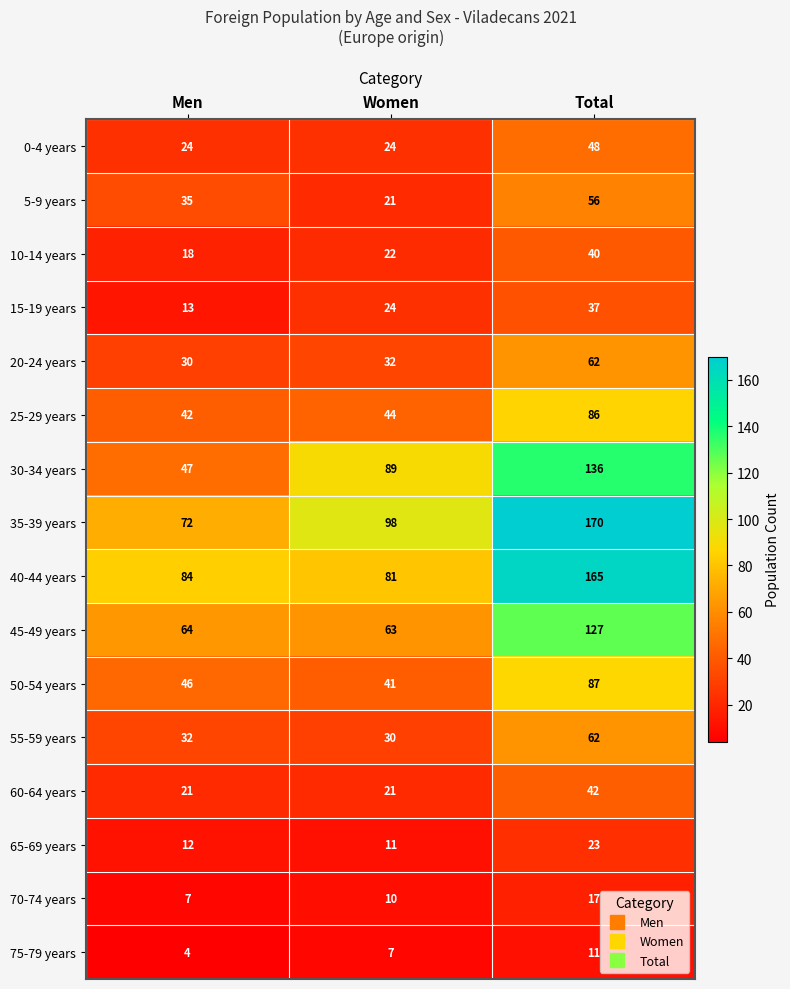

What value does the 45-49 years series have at Women, to the nearest 10?

60